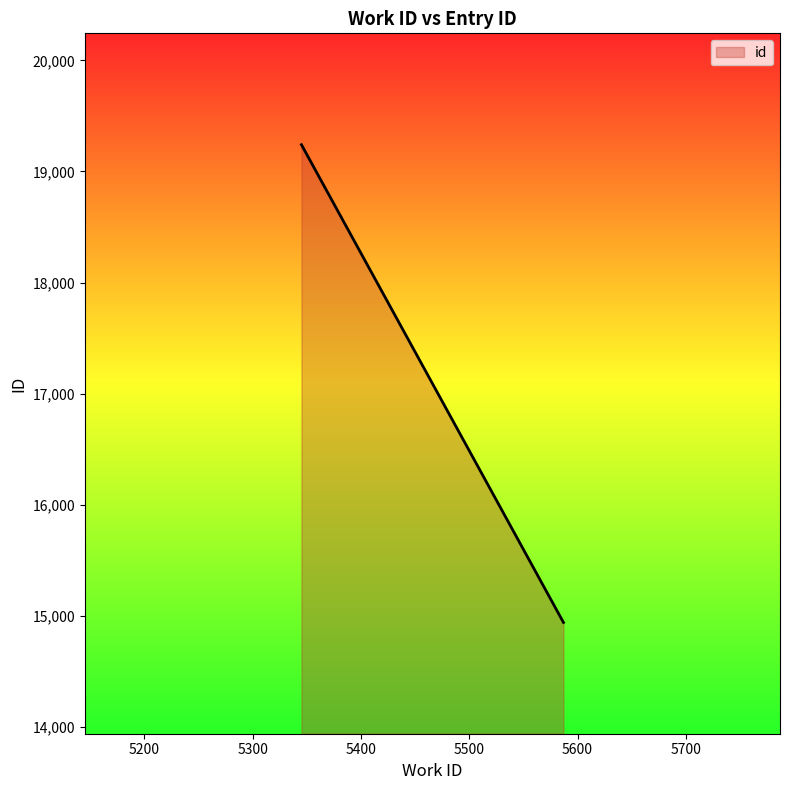

What is the smallest value displayed?

14940.3